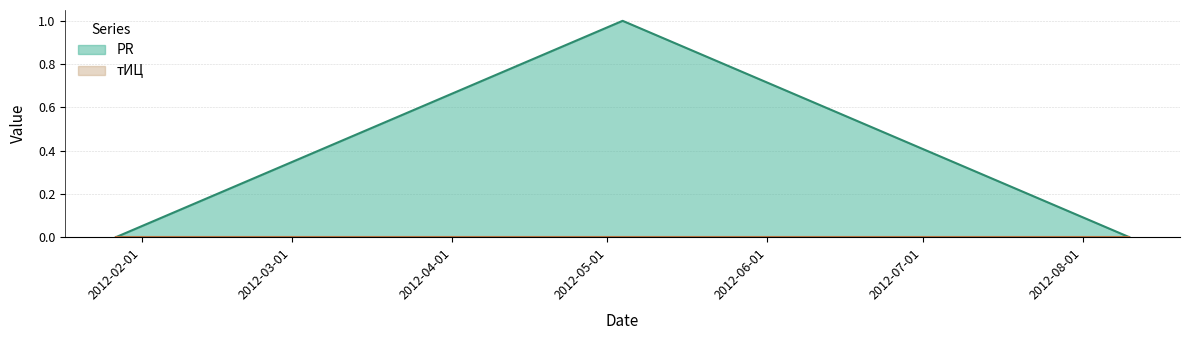

What position from the left is 2012-08-10?

3